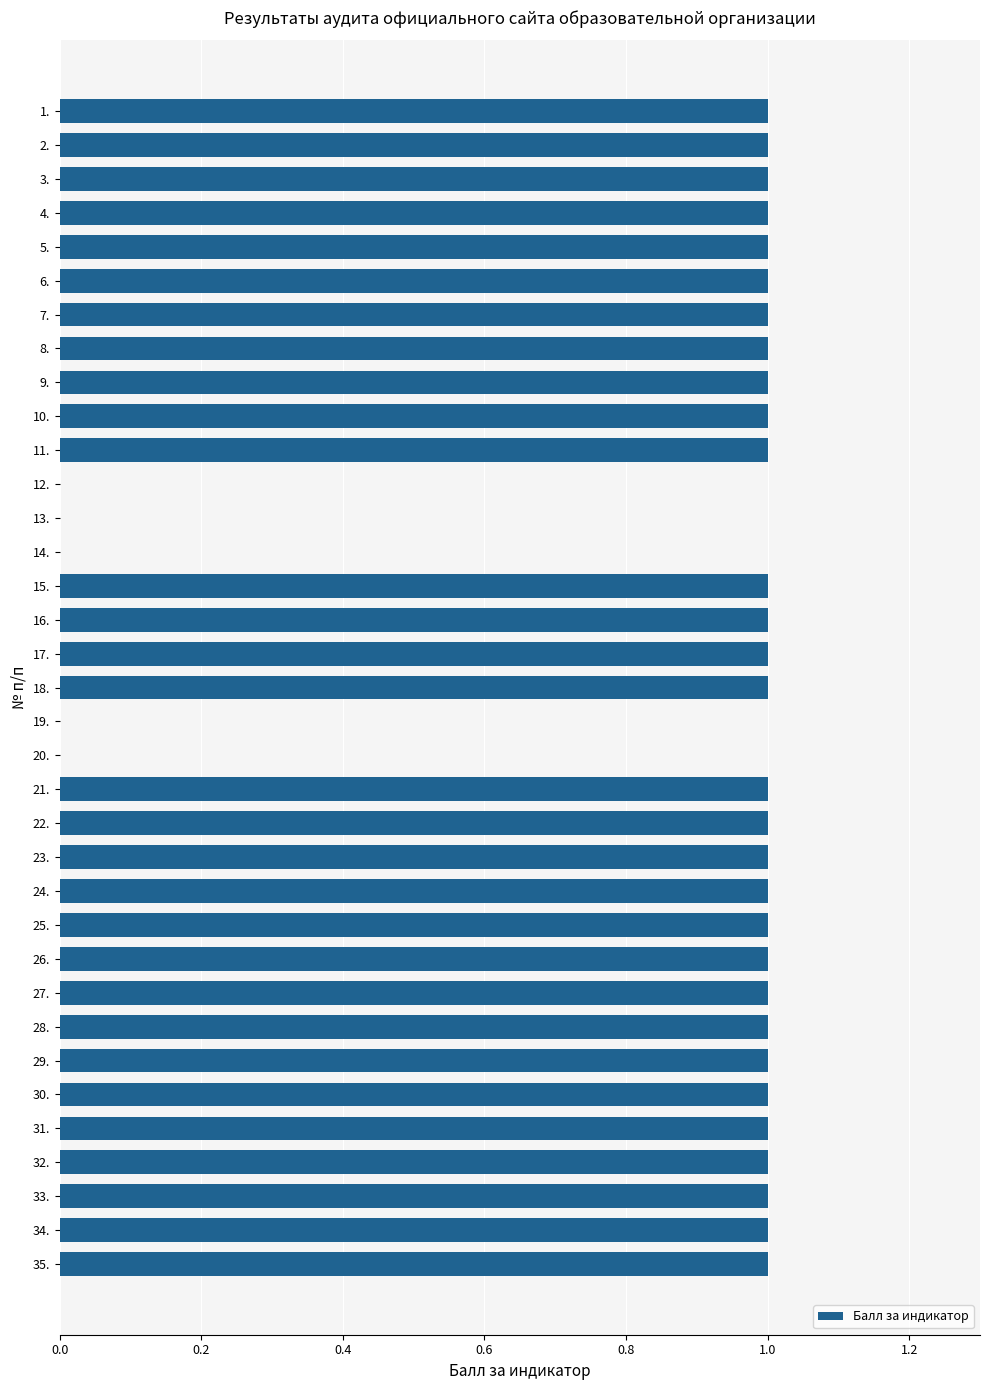

Are the bars horizontal?

Yes